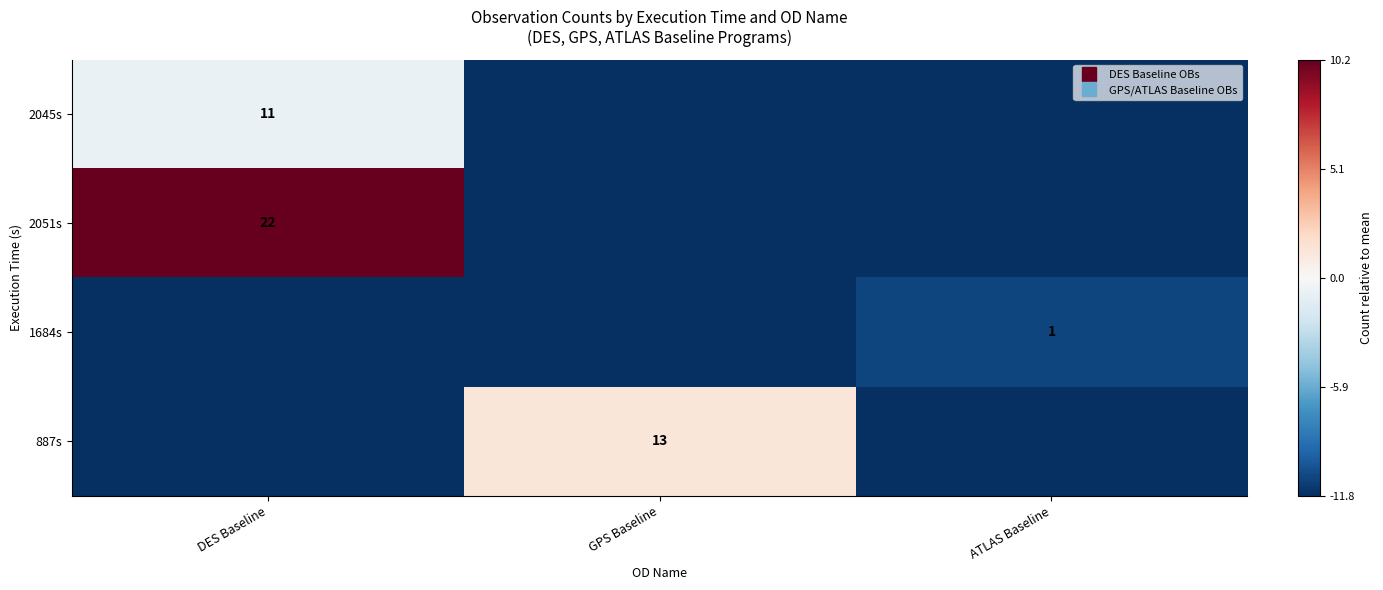

Which category has the highest value in the 2045s series?

DES Baseline